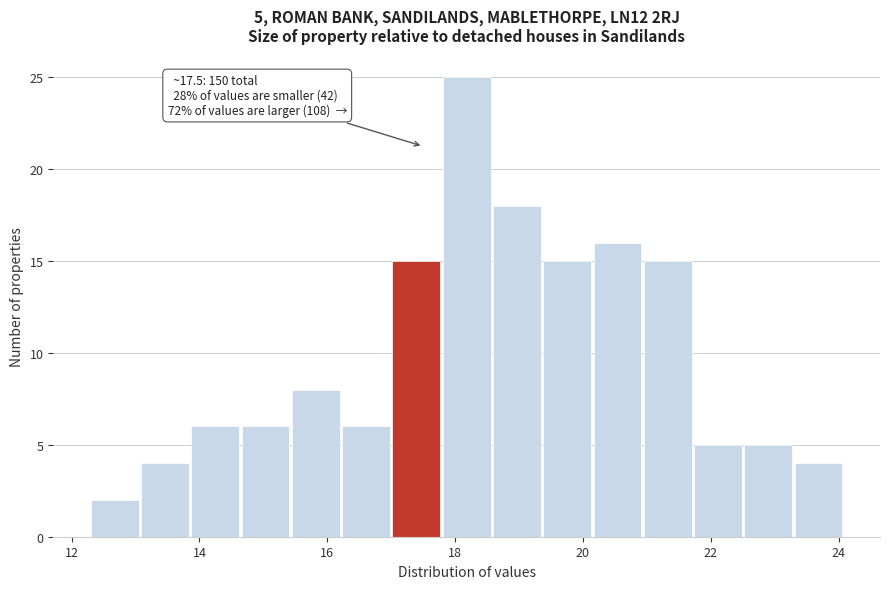

Read against the x-axis, roughly where is the centre of the tallest bar?

18.2